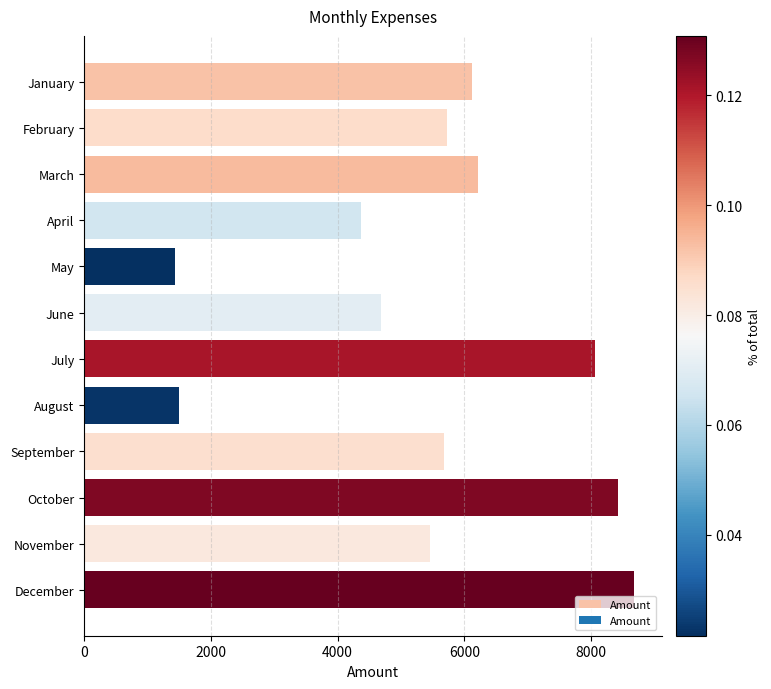

The value at October is 12598. True or false?

False